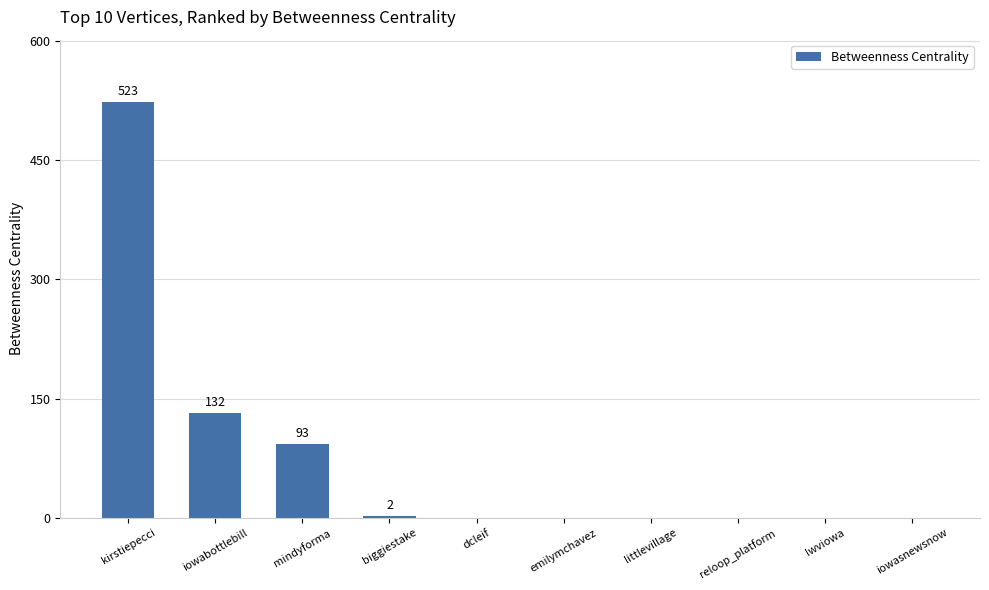

Read the value at mindyforma, to the nearest 100.

100